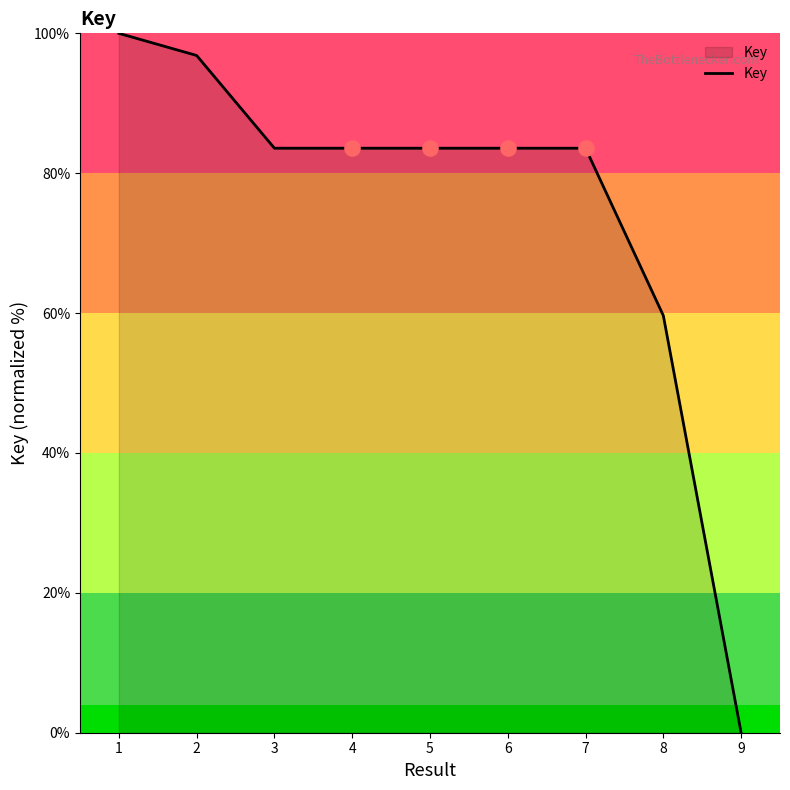

Between 9 and 5, which is larger?

5